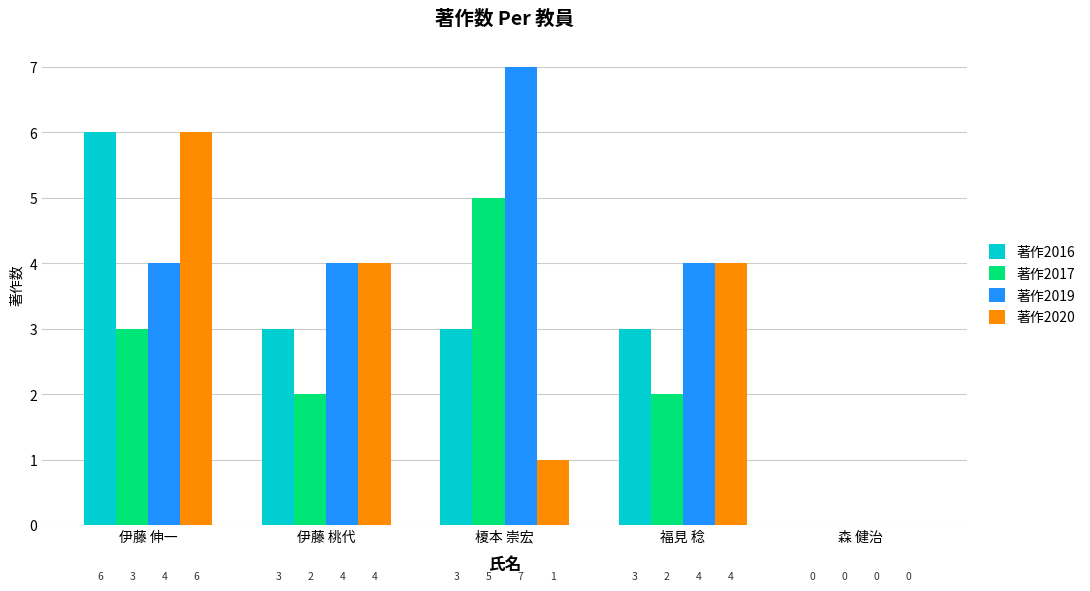

Between 伊藤 伸一 and 福見 稔, which series saw the biggest shift?

著作2016